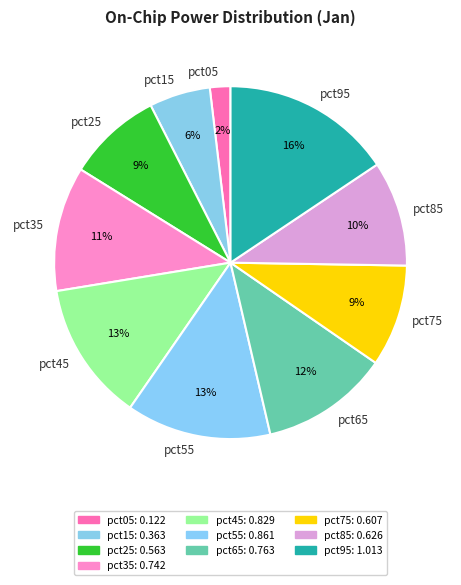

To the nearest percent, what is the average slice percentage?

10%